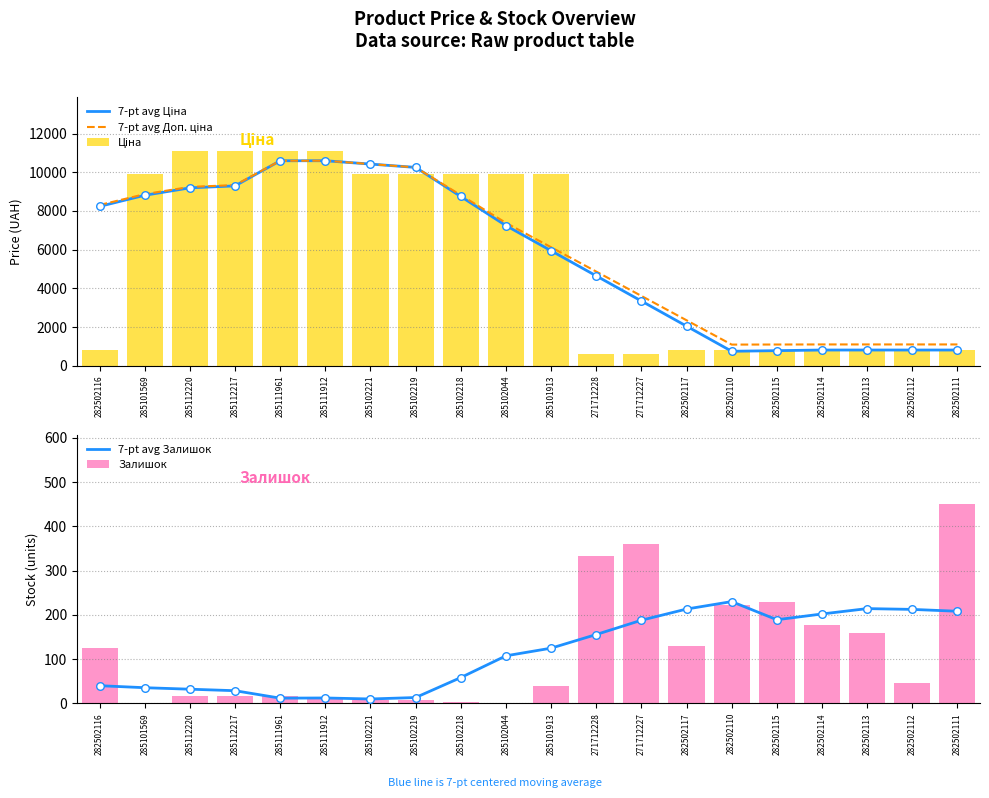

Which series has the largest Y range (max minus min)?

Ціна